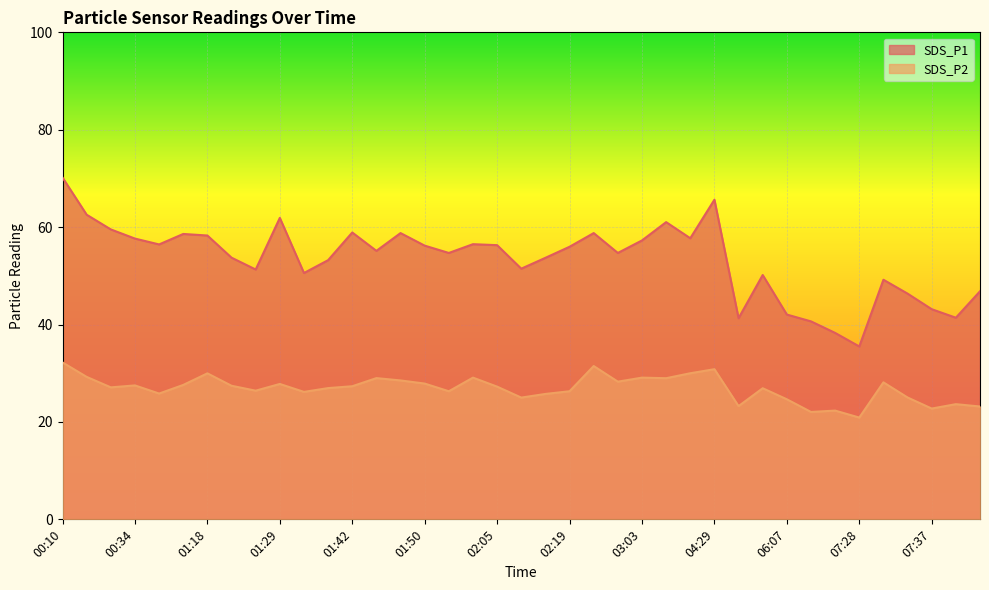

What is the label of the 21st point from the left?

02:13